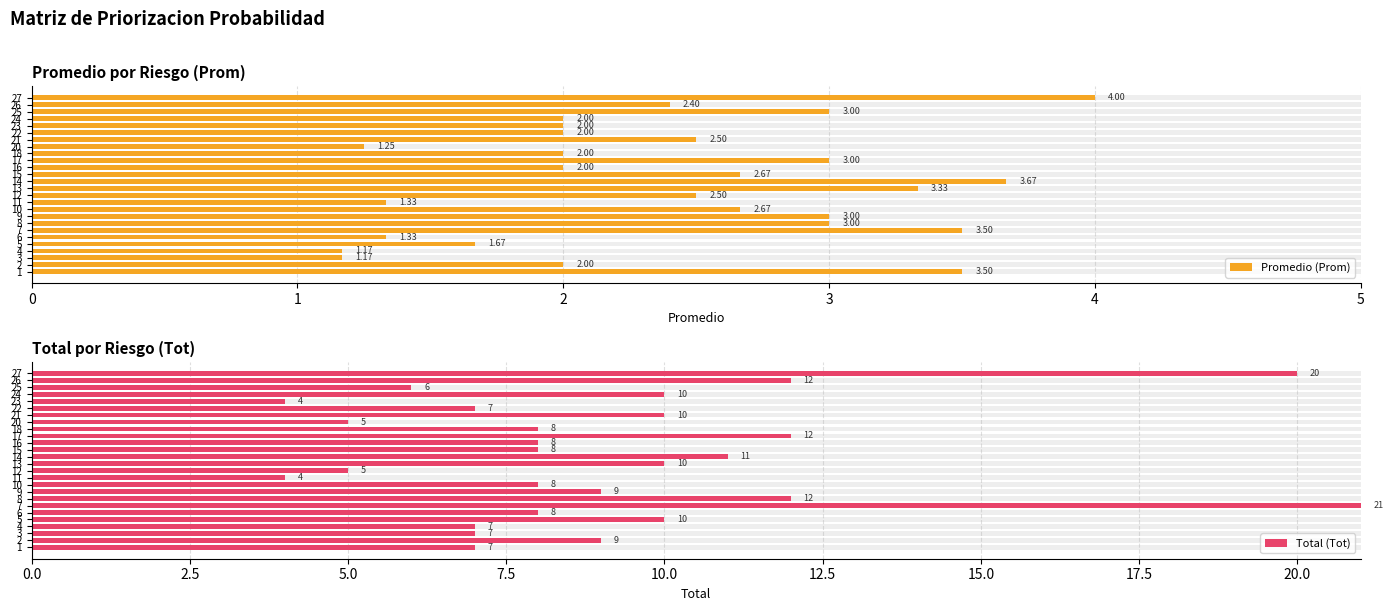

What is the sum of all Total (Tot) values?

238.0